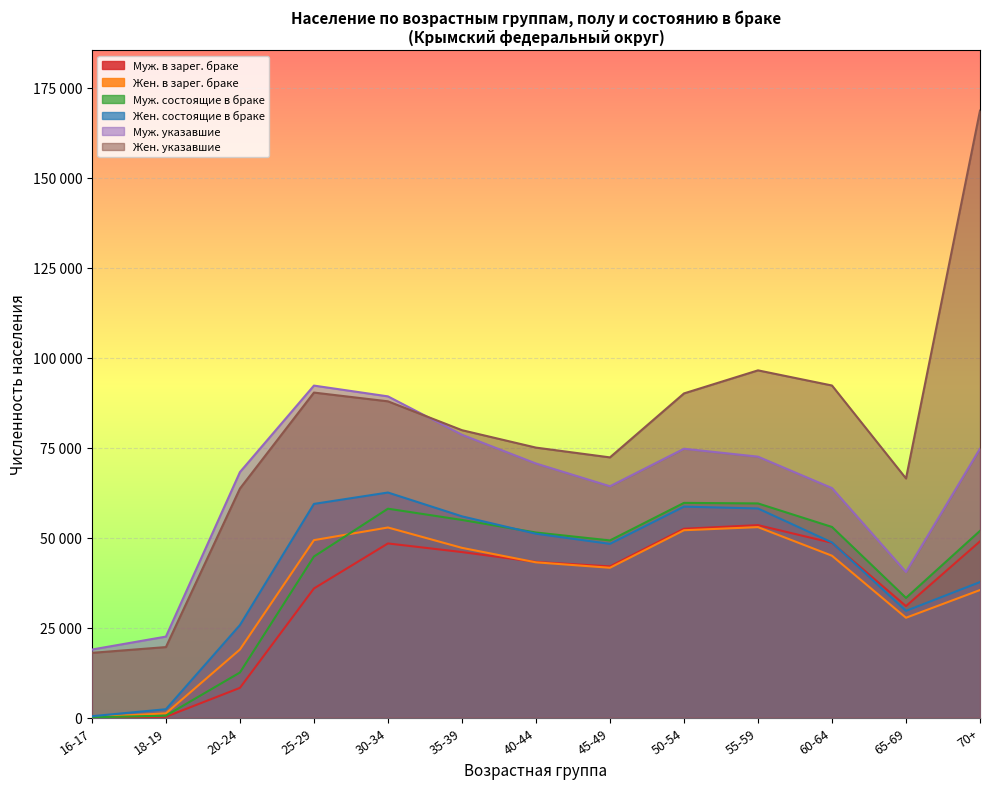

The Жен. в зарег. браке series shows 26751 at 25-29. True or false?

False